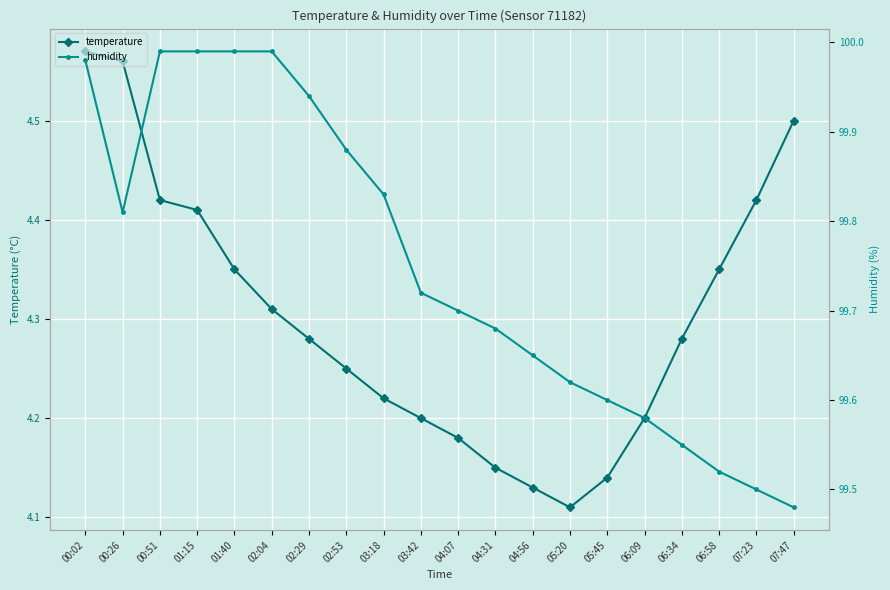

Reading left to right, list all the values displayed in this chart.

temperature: 00:02=4.6	00:26=4.6	00:51=4.4	01:15=4.4	01:40=4.3	02:04=4.3	02:29=4.3	02:53=4.2	03:18=4.2	03:42=4.2	04:07=4.2	04:31=4.2	04:56=4.1	05:20=4.1	05:45=4.1	06:09=4.2	06:34=4.3	06:58=4.3	07:23=4.4	07:47=4.5
humidity: 00:02=100.0	00:26=99.8	00:51=100.0	01:15=100.0	01:40=100.0	02:04=100.0	02:29=99.9	02:53=99.9	03:18=99.8	03:42=99.7	04:07=99.7	04:31=99.7	04:56=99.7	05:20=99.6	05:45=99.6	06:09=99.6	06:34=99.5	06:58=99.5	07:23=99.5	07:47=99.5